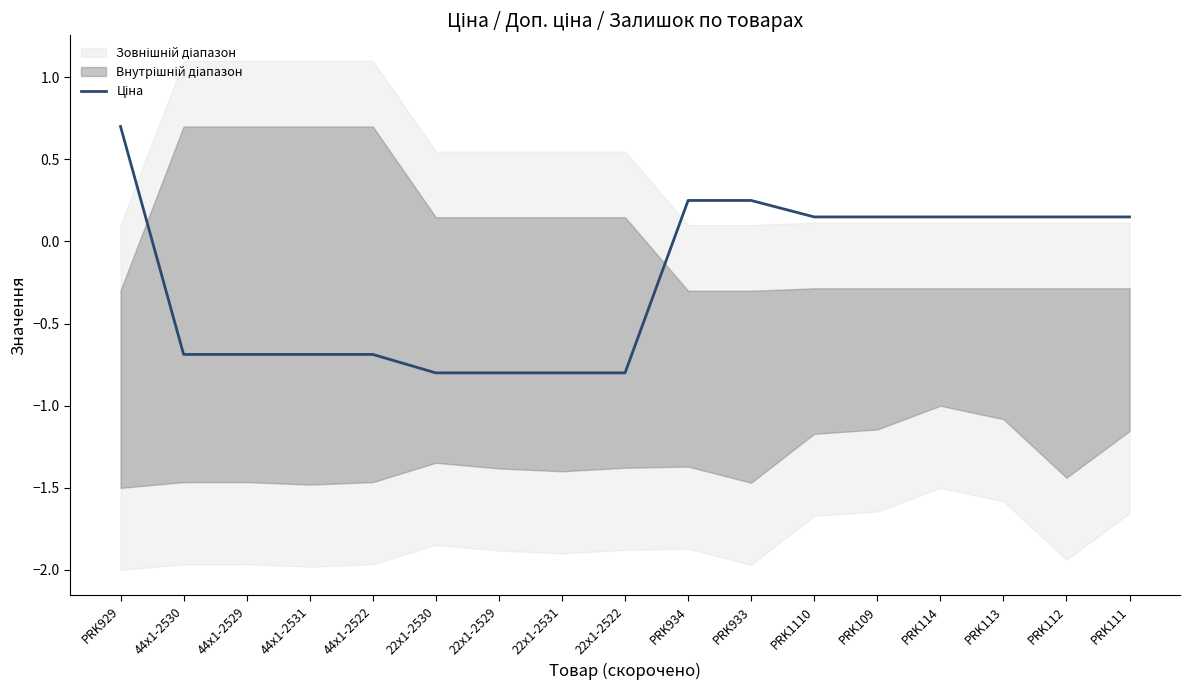

How many lines are shown in the chart?

1